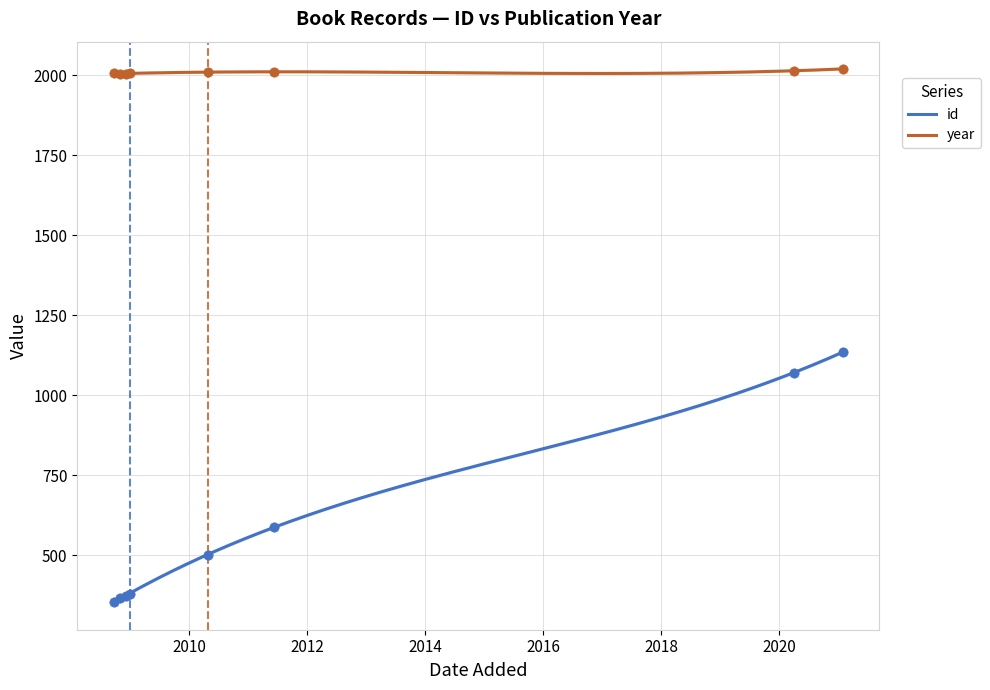

Is the value of id at 20/09/2008 greater than the value of year at 05/04/2020?

No